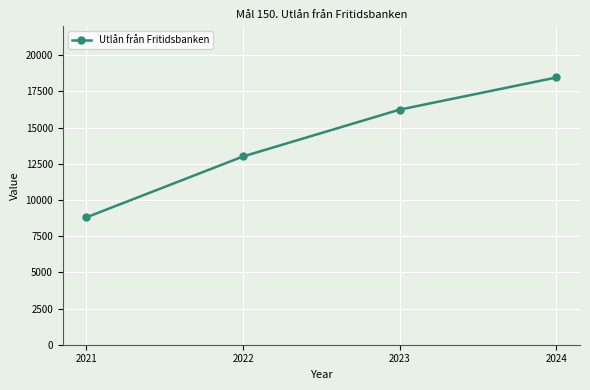

What is the difference between the values at 2024 and 2021?

9669